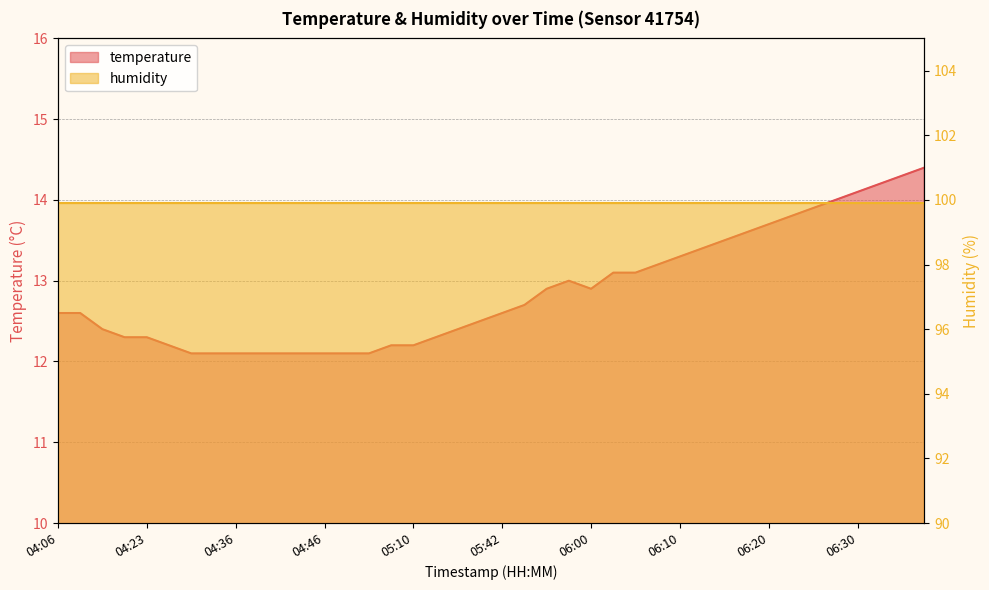

List the labels in order of value, smallest first.

04:31, 04:33, 04:36, 04:38, 04:41, 04:43, 04:46, 04:48, 04:51, 04:28, 05:03, 05:10, 04:21, 04:23, 05:30, 04:19, 05:33, 05:38, 04:06, 04:09, 05:42, 05:47, 05:55, 06:00, 05:57, 06:02, 06:05, 06:07, 06:10, 06:12, 06:15, 06:17, 06:20, 06:22, 06:25, 06:27, 06:30, 06:32, 06:35, 06:37